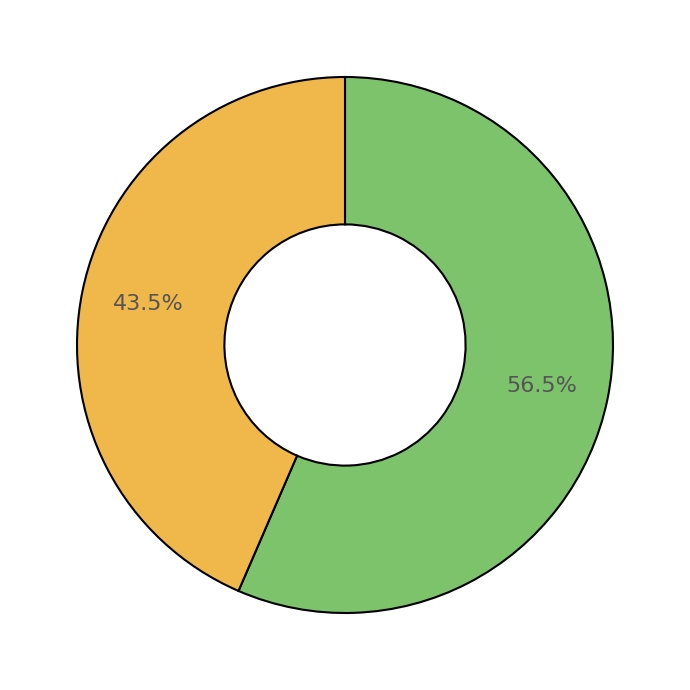

To the nearest percent, what is the average slice percentage?

50%